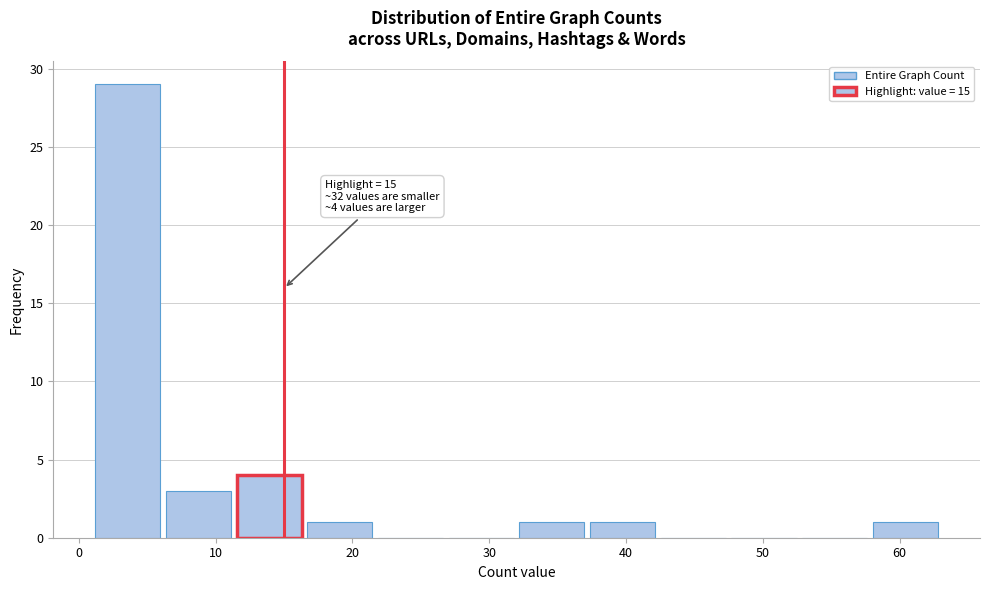

Over which range of the x-axis is the bar tallest?

1 to 6